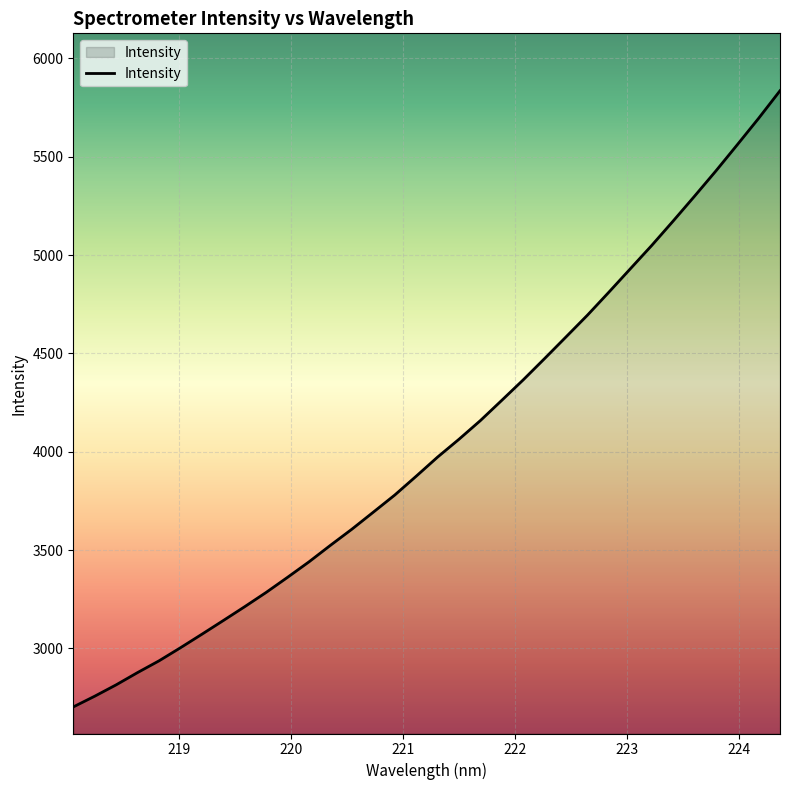

Reading left to right, what are all the values shown in this chart?

2702.7	2757.2	2815.0	2877.5	2937.1	3003.6	3072.3	3142.1	3212.6	3285.1	3362.0	3440.6	3524.6	3606.5	3693.0	3780.0	3875.6	3973.0	4063.7	4158.7	4261.8	4365.7	4474.2	4584.1	4694.6	4811.3	4929.9	5048.6	5172.5	5298.8	5427.4	5560.6	5695.2	5835.6